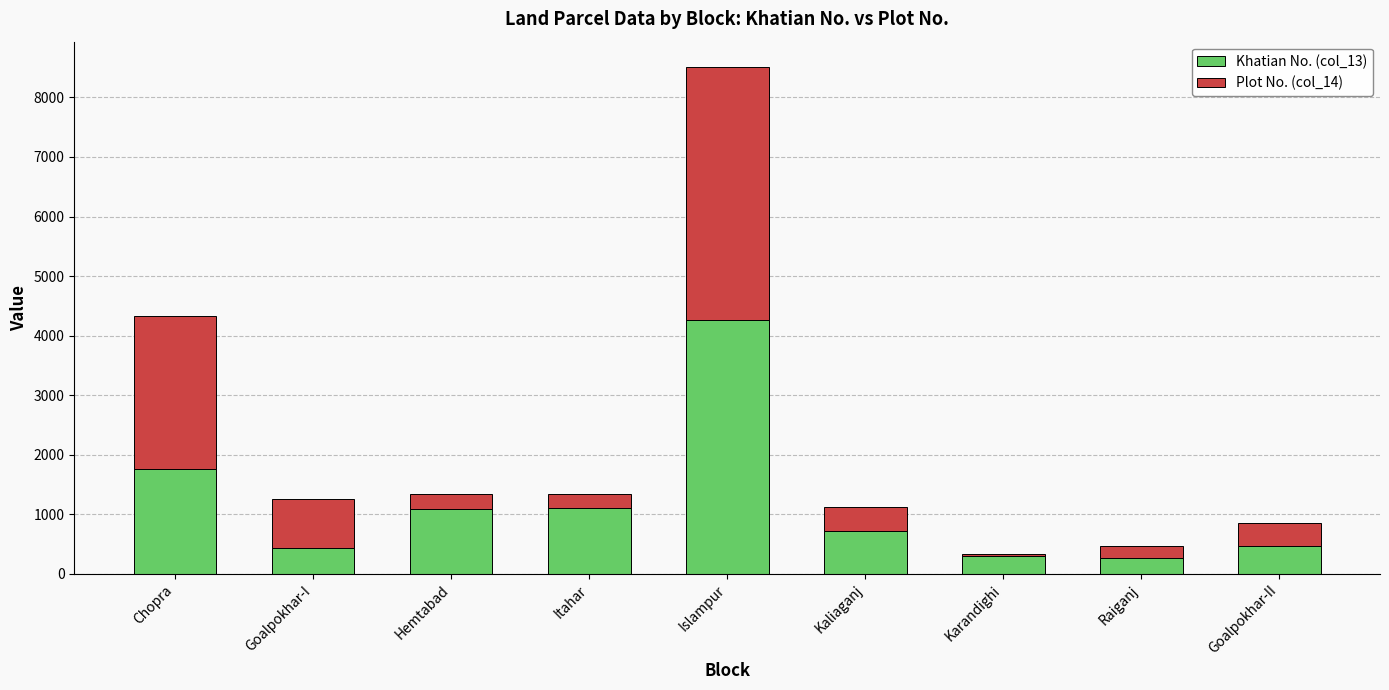

The Khatian No. (col_13) series shows 259 at Itahar. True or false?

False